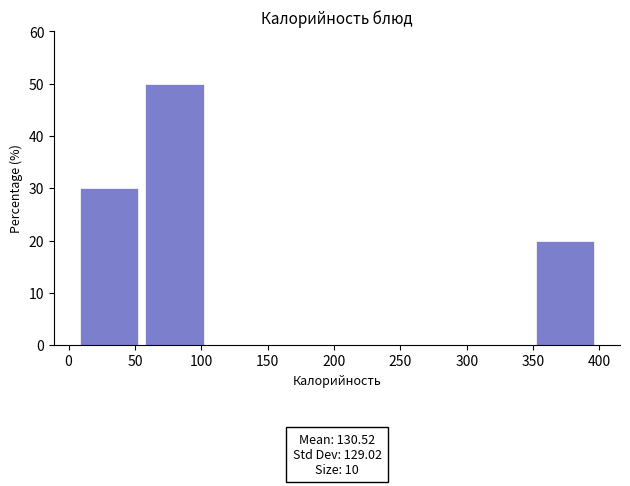

Which range on the x-axis has the tallest bar?

55 to 105